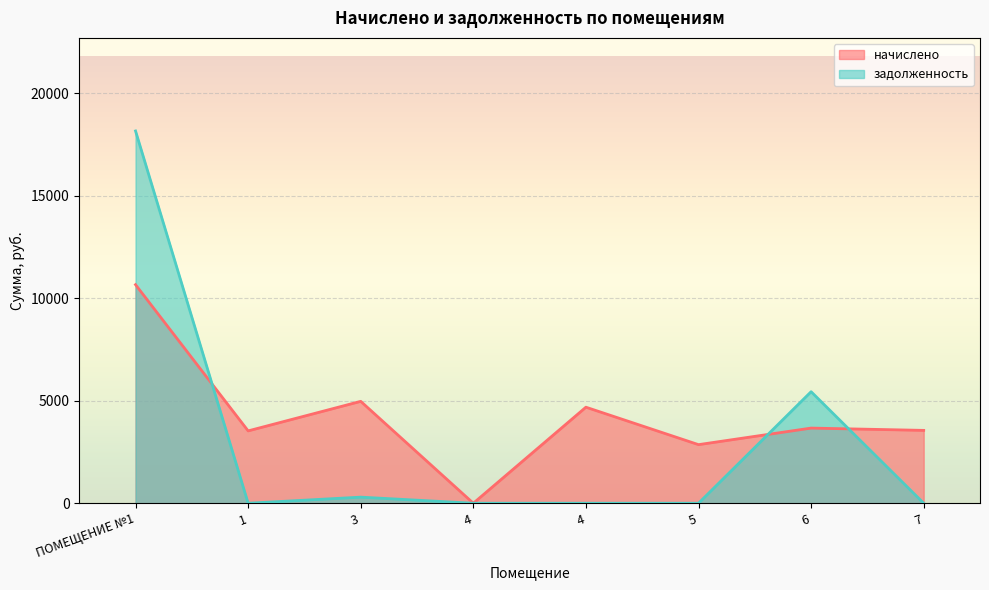

Which series has the widest spread of values?

задолженность